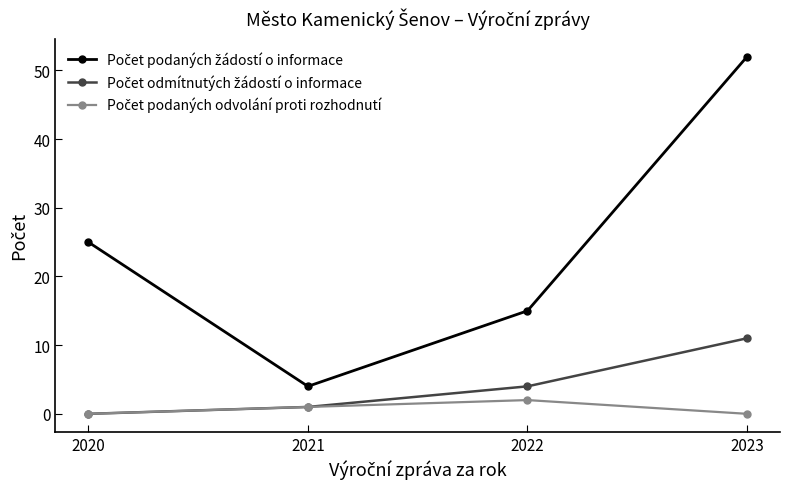

Which label corresponds to the largest value in the chart?

2023